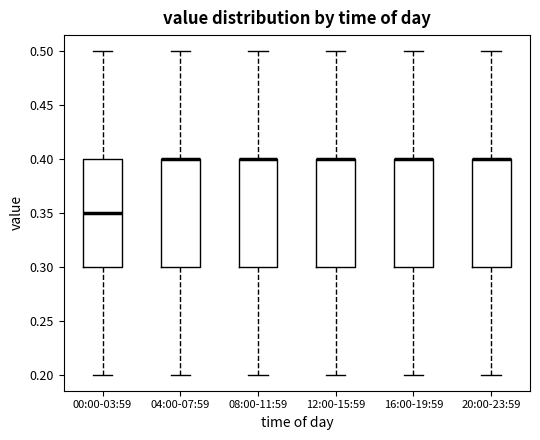

Reading left to right, read every box against the y-axis: the position of its median line, the range the box covers, and the ends of its whiskers. The values are not printed on the chart, so give them approximately, as read against the axis.

00:00-03:59: median 0.35, box 0.30 to 0.40, whiskers 0.20 to 0.50
04:00-07:59: median 0.40 (drawn on the box's upper edge), box 0.30 to 0.40, whiskers 0.20 to 0.50
08:00-11:59: median 0.40 (drawn on the box's upper edge), box 0.30 to 0.40, whiskers 0.20 to 0.50
12:00-15:59: median 0.40 (drawn on the box's upper edge), box 0.30 to 0.40, whiskers 0.20 to 0.50
16:00-19:59: median 0.40 (drawn on the box's upper edge), box 0.30 to 0.40, whiskers 0.20 to 0.50
20:00-23:59: median 0.40 (drawn on the box's upper edge), box 0.30 to 0.40, whiskers 0.20 to 0.50